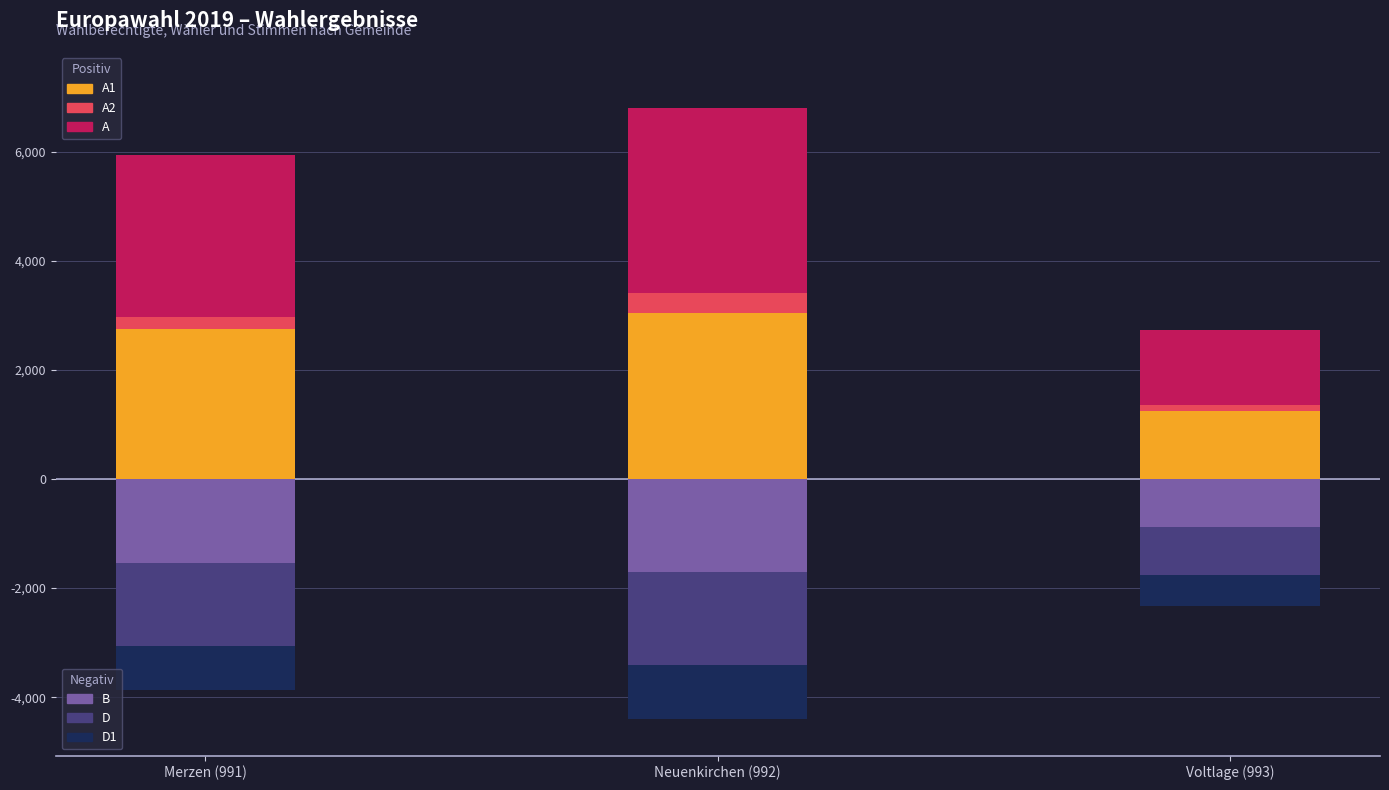

Is it true that A2 equals 162 at Neuenkirchen (992)?

False